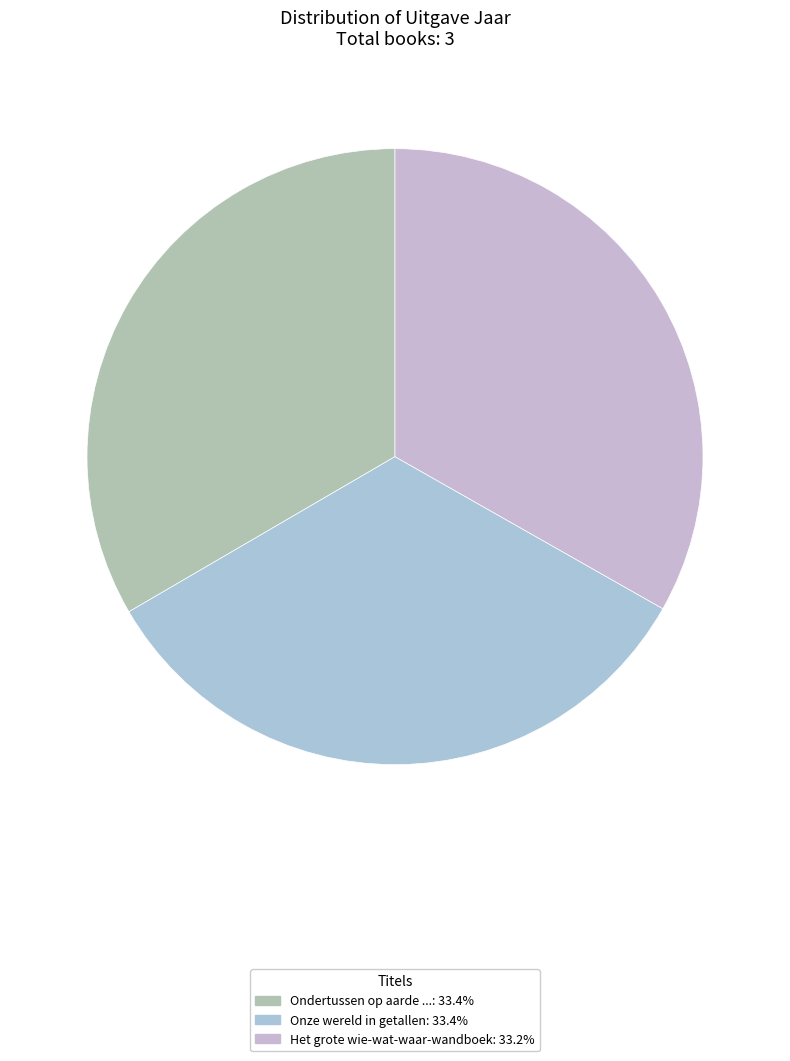

What is the largest slice in the pie chart?

Ondertussen op aarde ...